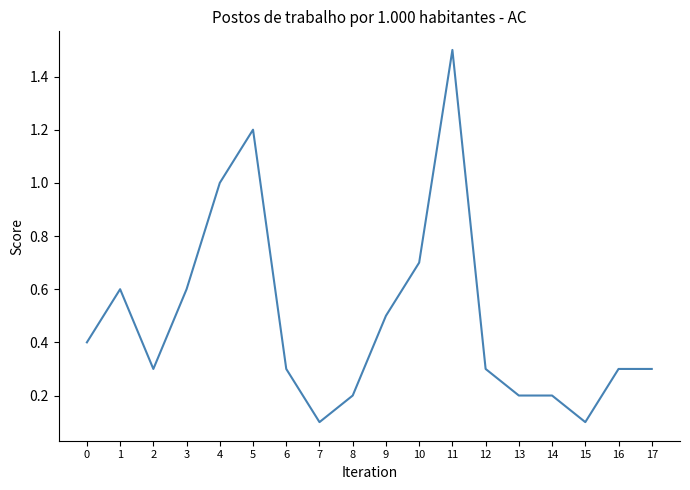

What is the difference between the maximum and minimum values?

1.4